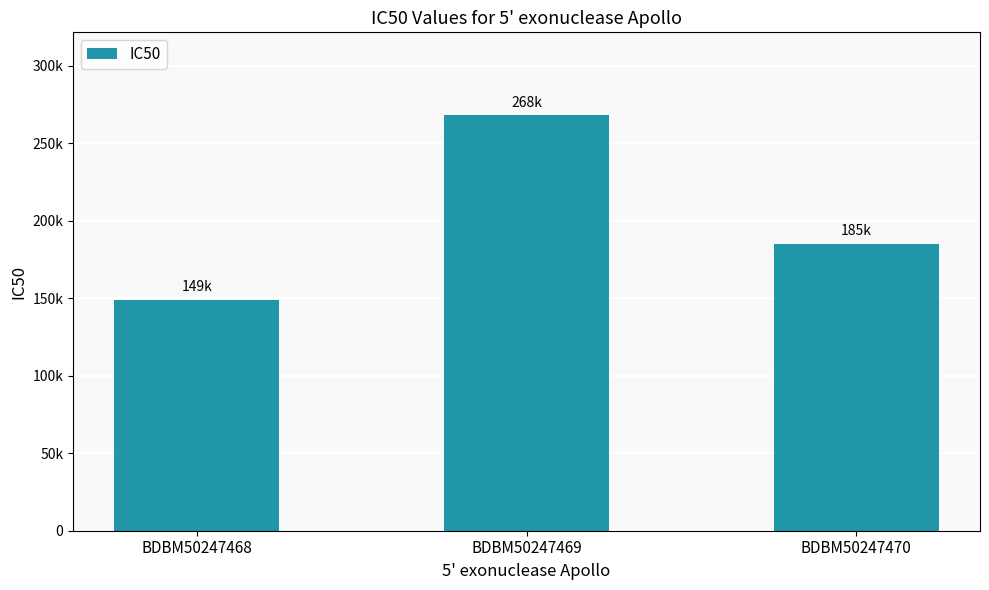

Does the chart contain stacked bars?

No